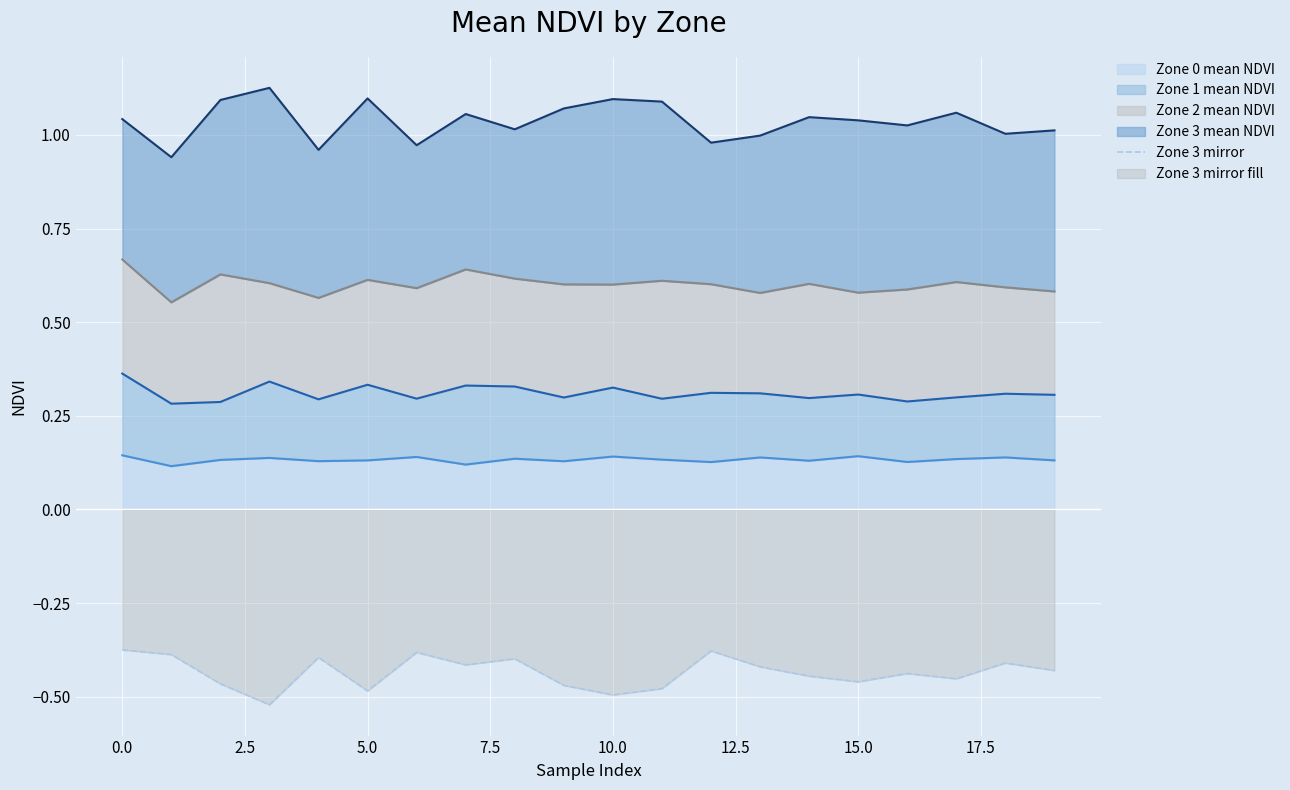

True or false: the data shows -0.1 at 20.0.

False